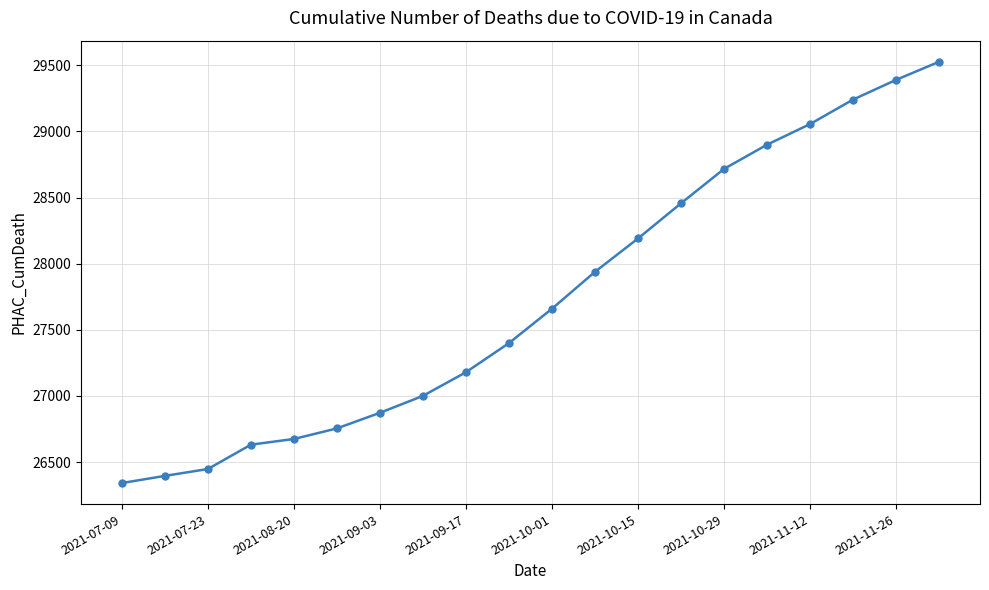

What is the minimum value shown in the chart?

26342